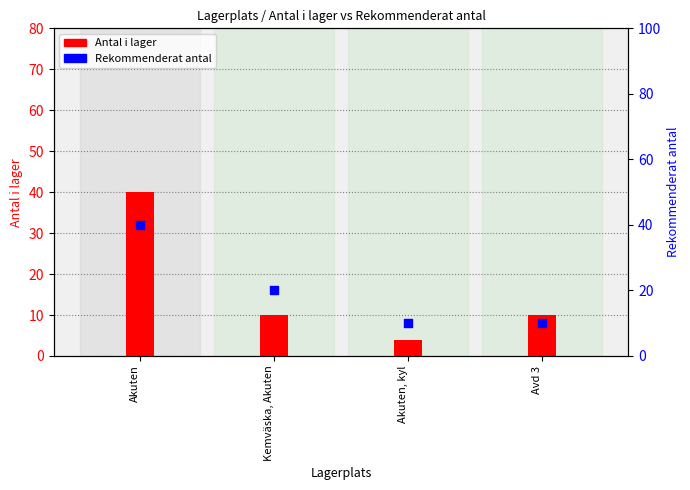

Which series contains the lowest Y value?

Antal i lager